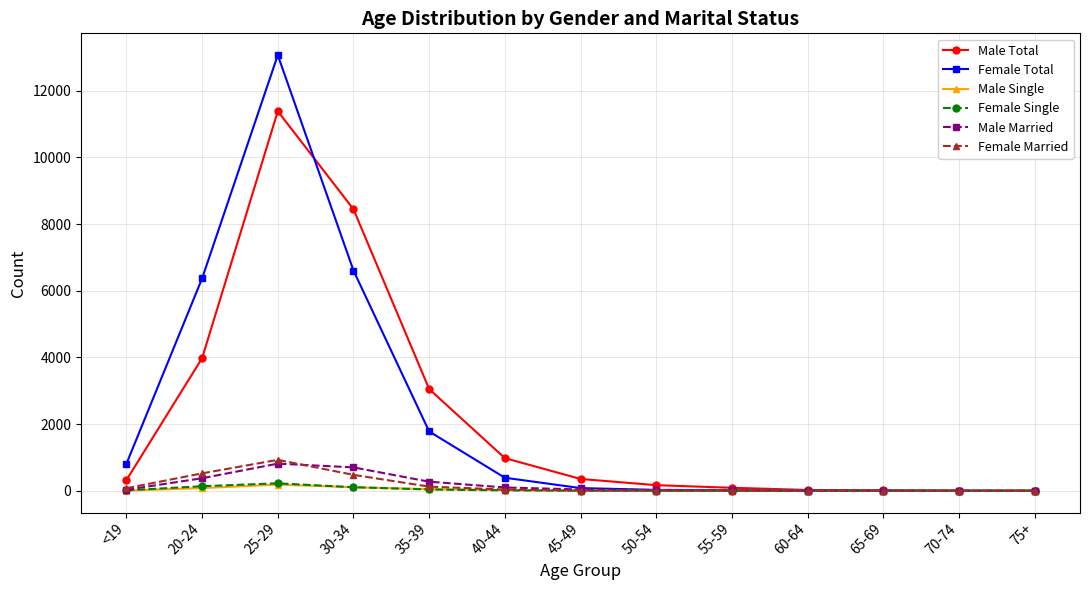

What is the maximum value for Male Married?

814